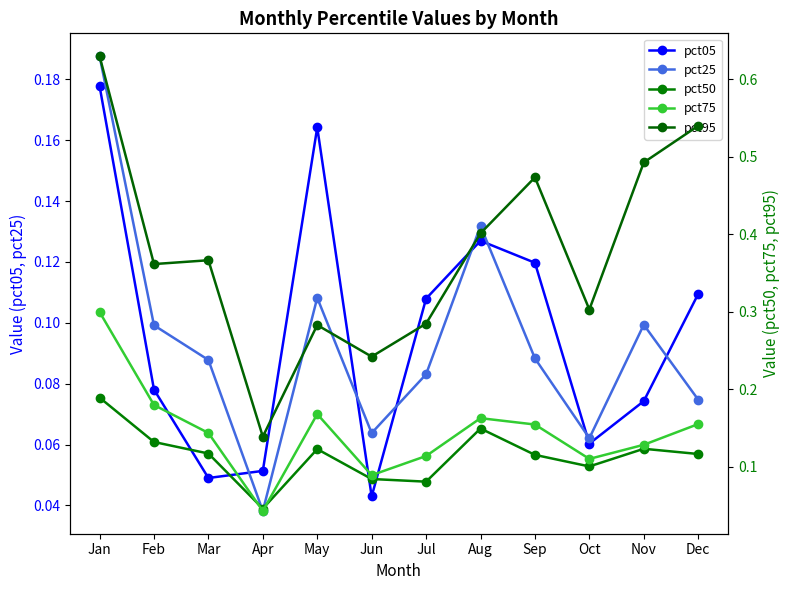

The value of pct75 at Nov is 0.1. True or false?

True